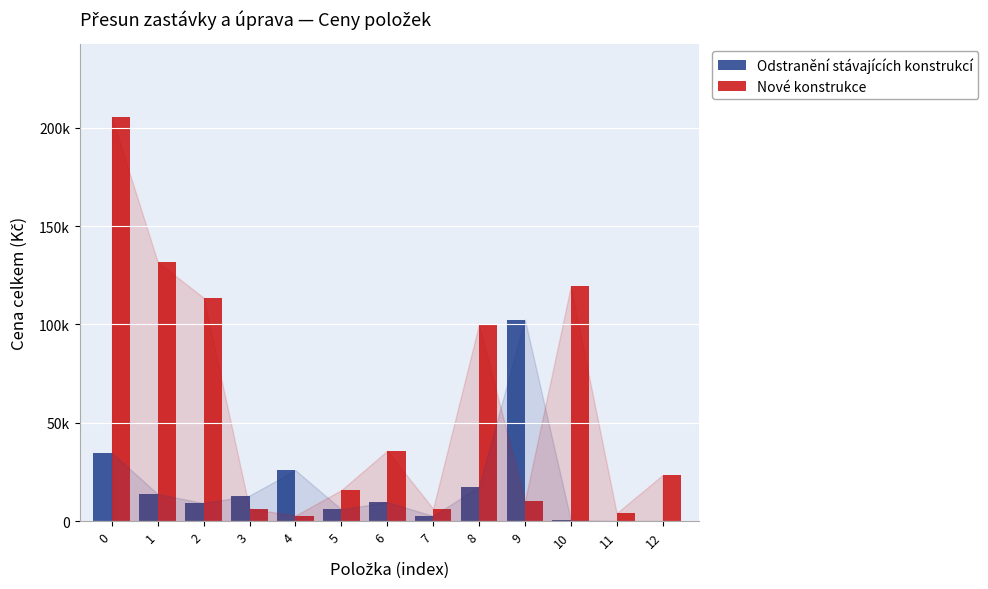

Does the chart contain stacked bars?

No